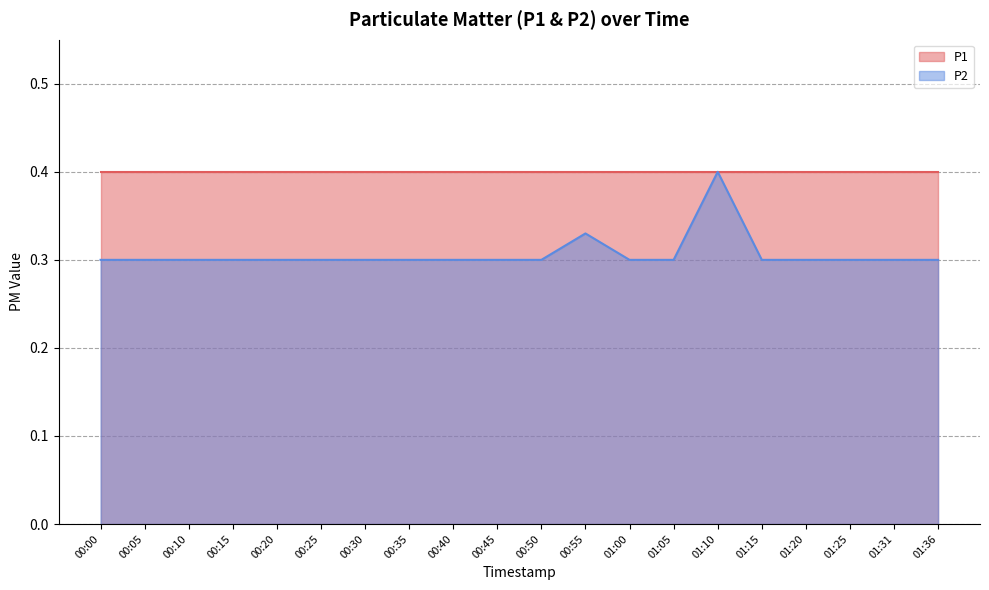

The chart shows a value of 0.3 at 00:40. True or false?

True